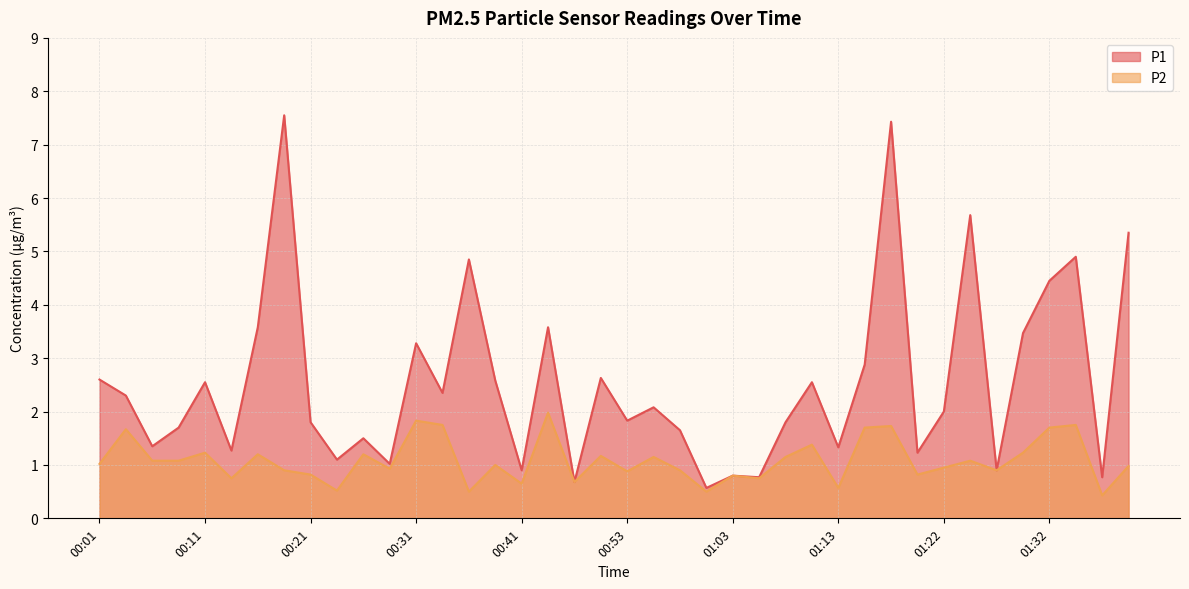

Reading right to left, extract all data points from this chart.

P1: 01:39=5.3	01:37=0.8	01:35=4.9	01:32=4.5	01:30=3.5	01:27=0.9	01:25=5.7	01:22=2.0	01:20=1.2	01:18=7.4	01:15=2.9	01:13=1.3	01:10=2.5	01:08=1.8	01:05=0.8	01:03=0.8	01:00=0.6	00:58=1.6	00:56=2.1	00:53=1.8	00:51=2.6	00:48=0.7	00:46=3.6	00:41=0.9	00:38=2.6	00:36=4.8	00:33=2.4	00:31=3.3	00:28=1.0	00:26=1.5	00:23=1.1	00:21=1.8	00:19=7.5	00:16=3.6	00:14=1.3	00:11=2.5	00:09=1.7	00:06=1.4	00:04=2.3	00:01=2.6
P2: 01:39=1.0	01:37=0.4	01:35=1.8	01:32=1.7	01:30=1.2	01:27=0.9	01:25=1.1	01:22=0.9	01:20=0.8	01:18=1.7	01:15=1.7	01:13=0.6	01:10=1.4	01:08=1.1	01:05=0.8	01:03=0.8	01:00=0.5	00:58=0.9	00:56=1.1	00:53=0.9	00:51=1.2	00:48=0.7	00:46=2.0	00:41=0.7	00:38=1.0	00:36=0.5	00:33=1.8	00:31=1.8	00:28=0.9	00:26=1.2	00:23=0.5	00:21=0.8	00:19=0.9	00:16=1.2	00:14=0.8	00:11=1.2	00:09=1.1	00:06=1.1	00:04=1.7	00:01=1.0